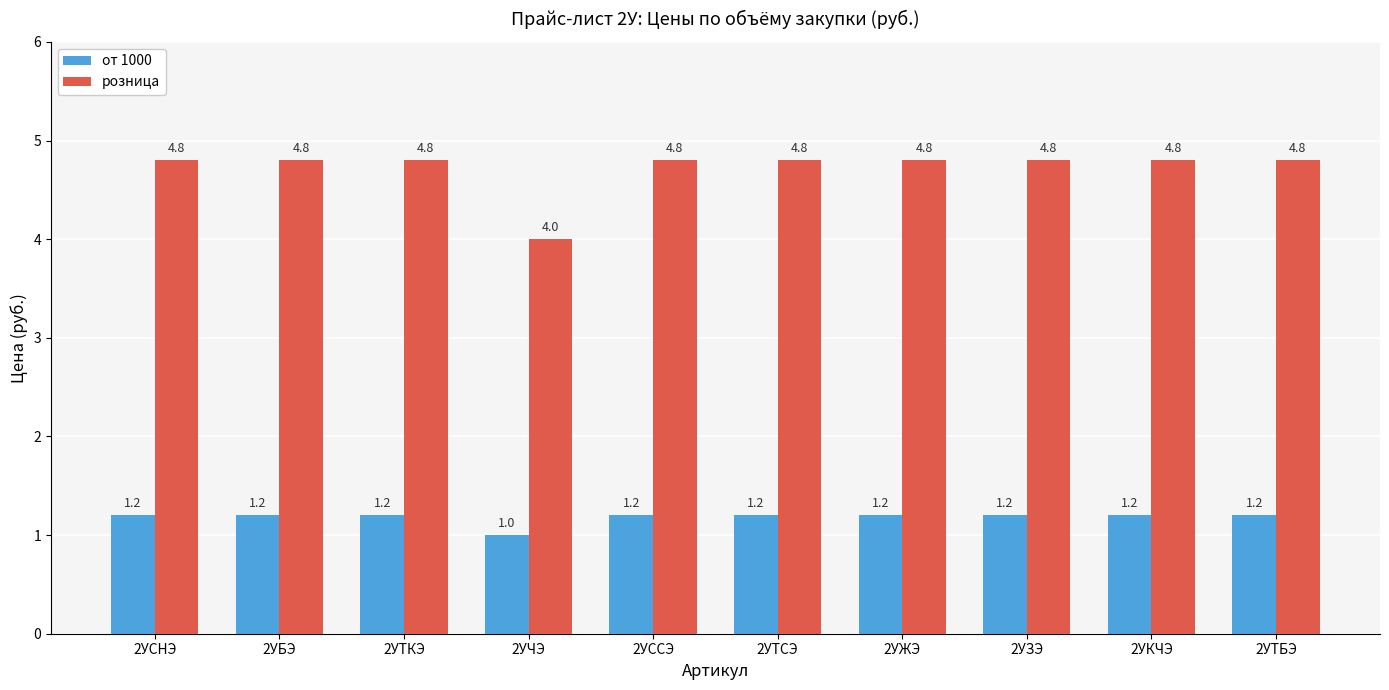

How many bars are there in each group?

2